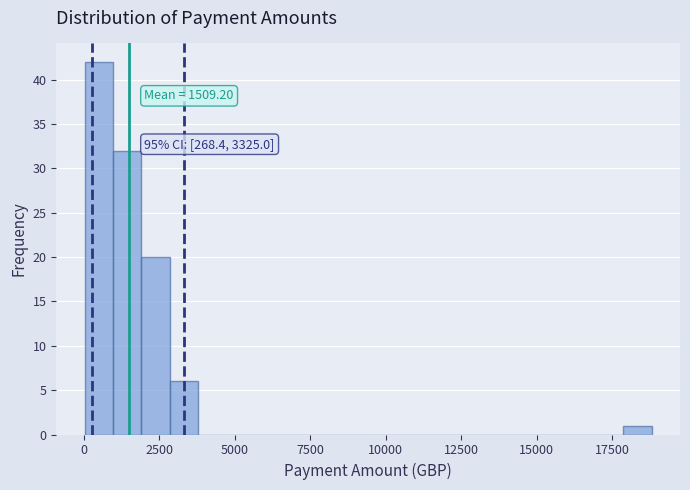

Read against the x-axis, roughly where is the centre of the tallest bar?

500